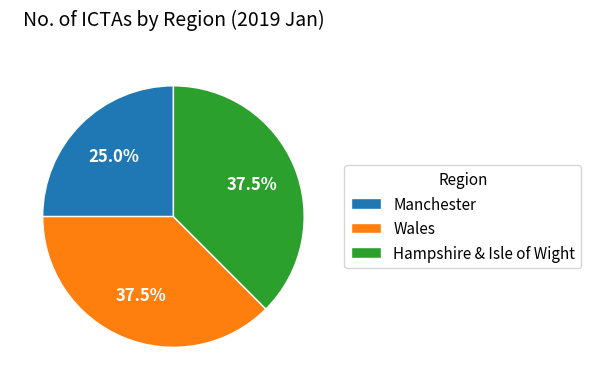

What is the smallest slice in the pie chart?

Manchester